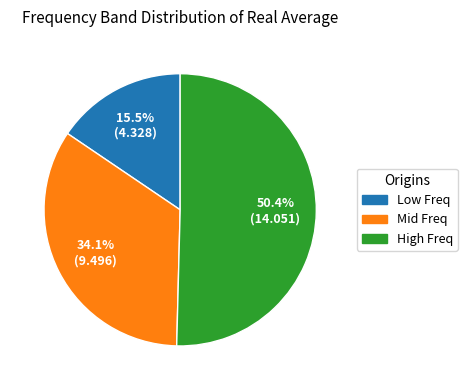

Is there any slice that represents more than half of the pie?

Yes